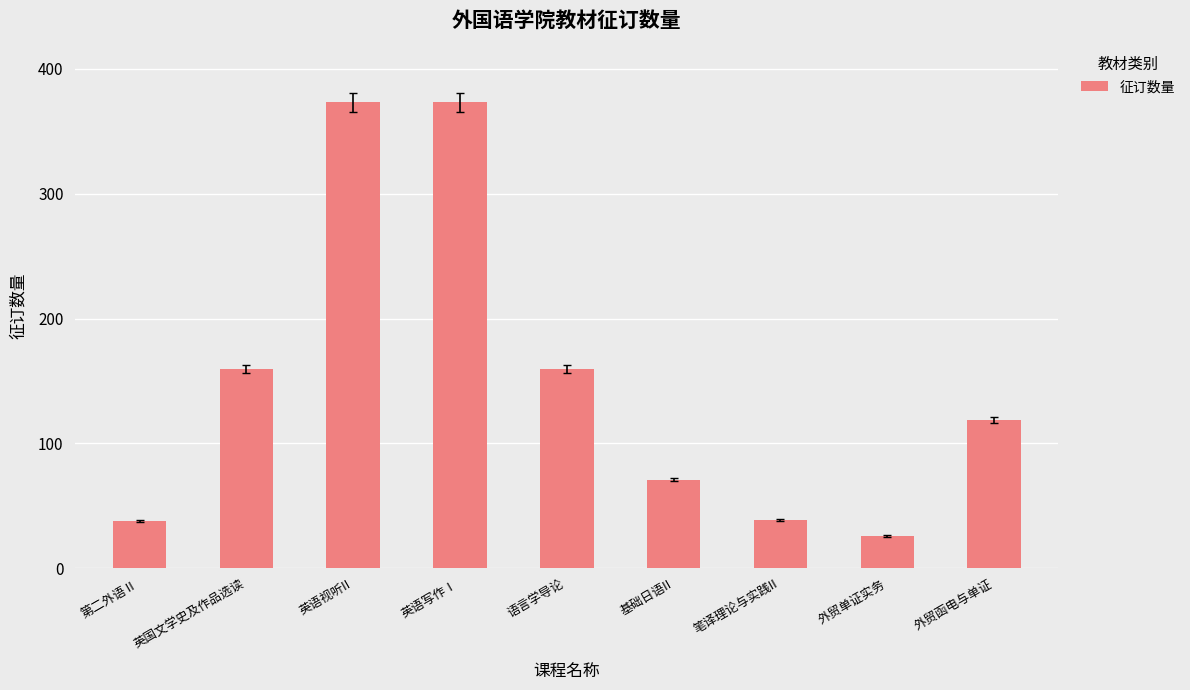

What is the smallest value displayed?

26